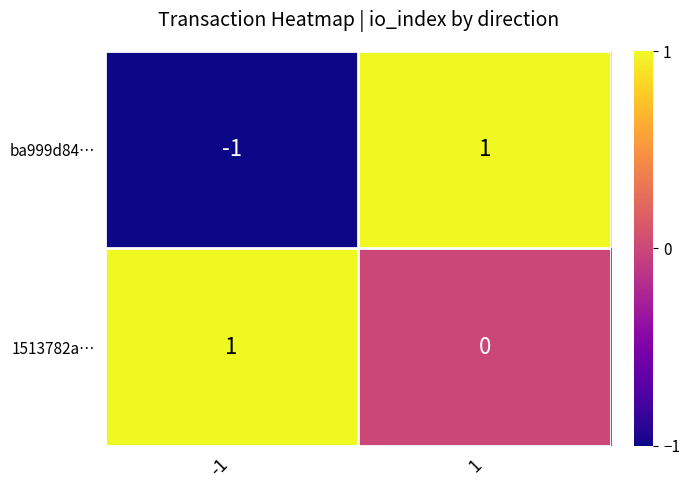

The 1513782a… series shows 1 at -1. True or false?

True